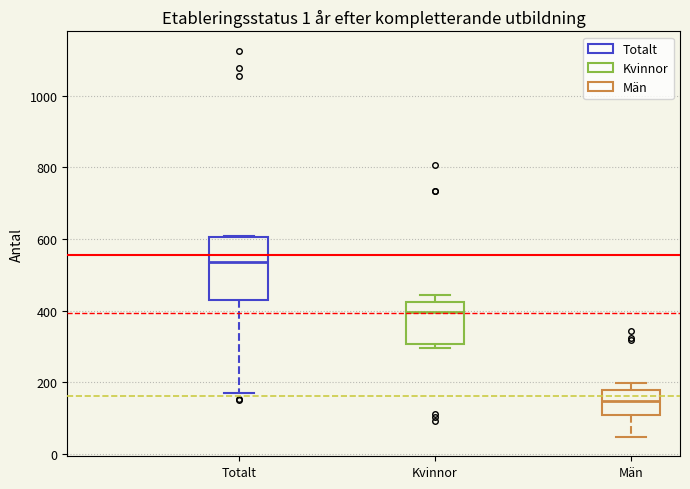

Which box has the highest median line?

Totalt